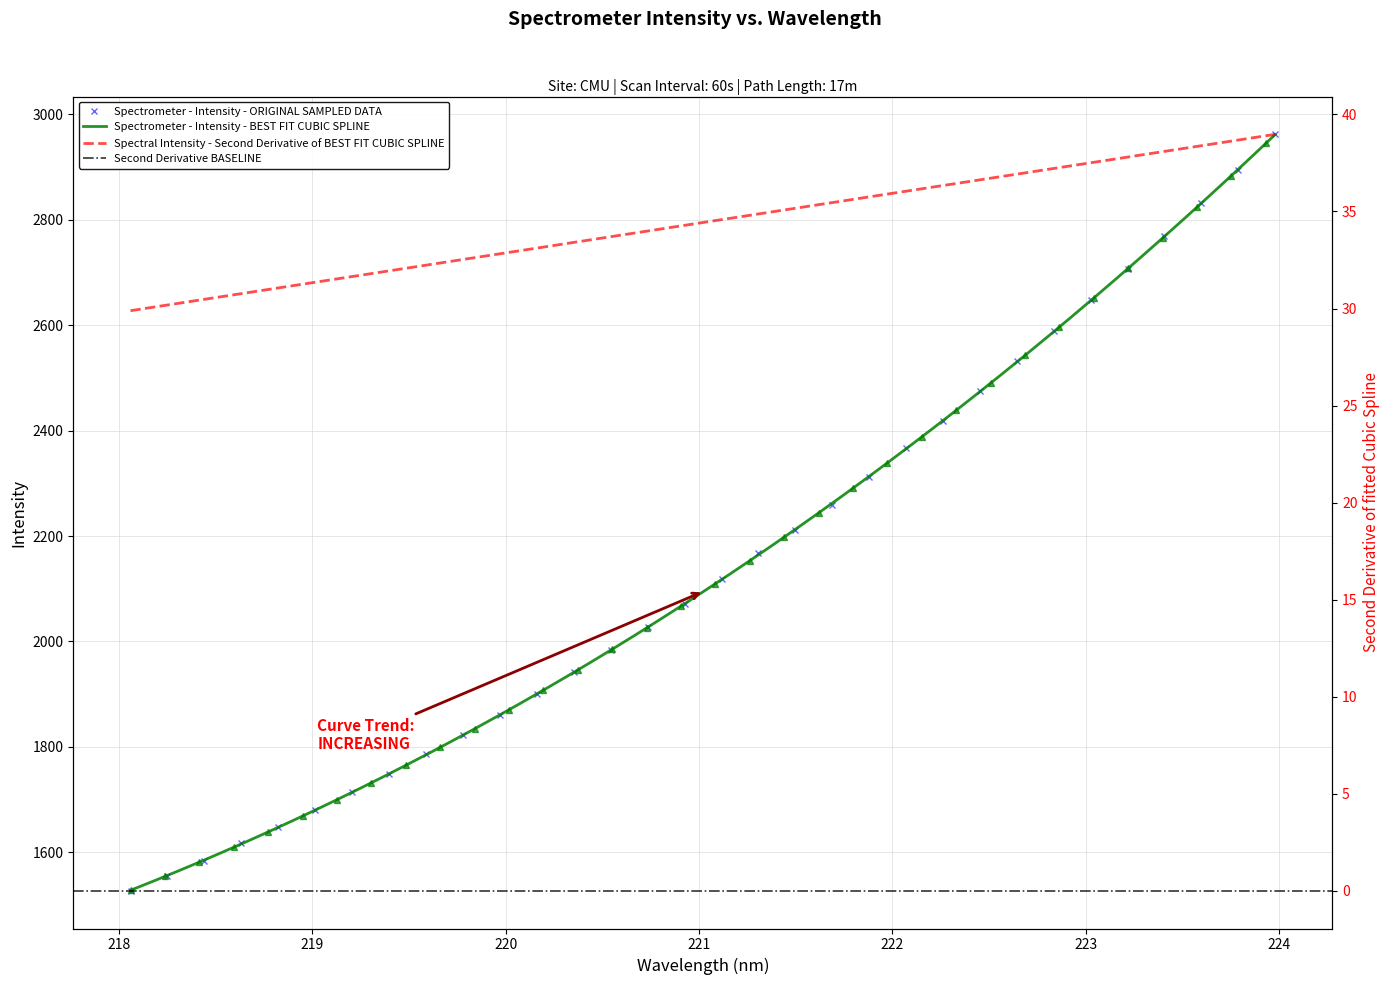

What is the minimum value shown in the chart?

1527.2